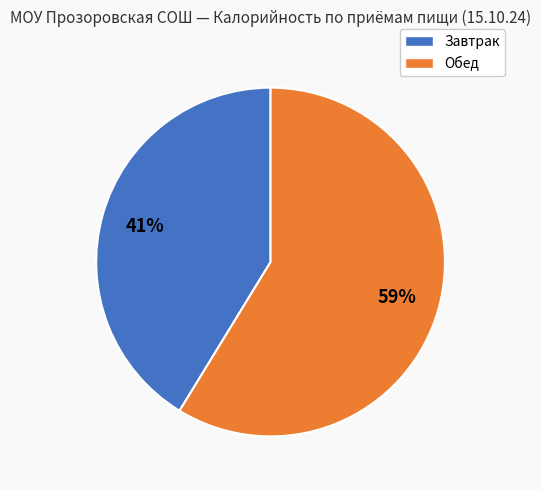

The Обед slice represents 47% of the pie. True or false?

False